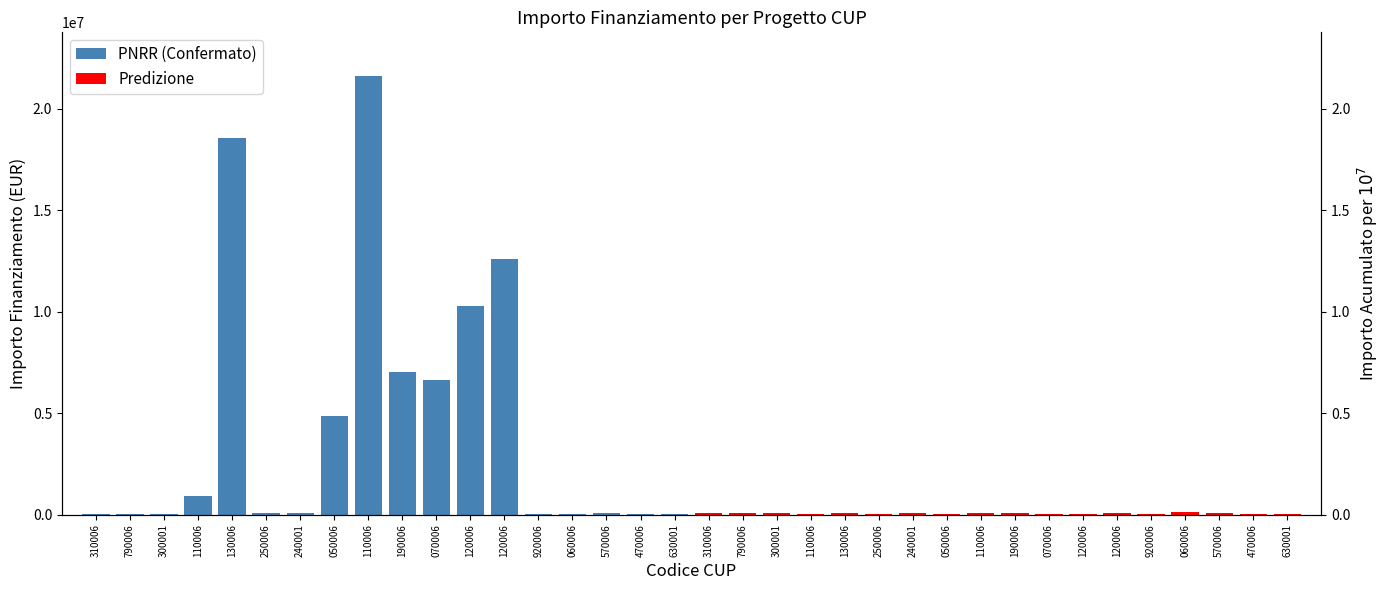

Reading right to left, extract all data points from this chart.

PNRR (Confermato): 46312.5	47794.5	66393.6	42816.5	44080.6	12608826.0	10267188.0	6664665.0	7024917.0	21615132.0	4863405.0	96064.0	62062.4	18552987.0	900630.0	25552.0	36123.8	54144.9
Predizione: 48957.9	30558.8	97812.0	119783.4	41496.0	68925.6	27342.9	44978.7	63747.5	86371.0	44036.1	77926.5	48776.3	73636.1	41196.6	73250.1	84977.9	73886.6